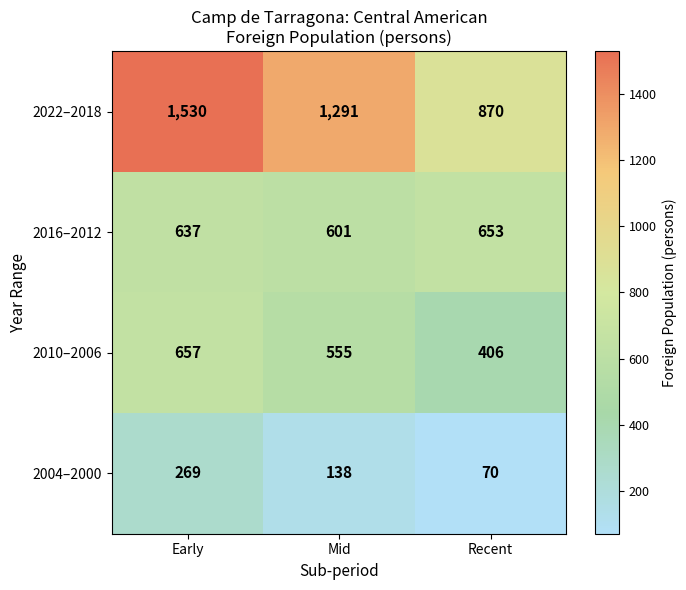

True or false: 2022–2018 has a value of 1530 at Early.

True